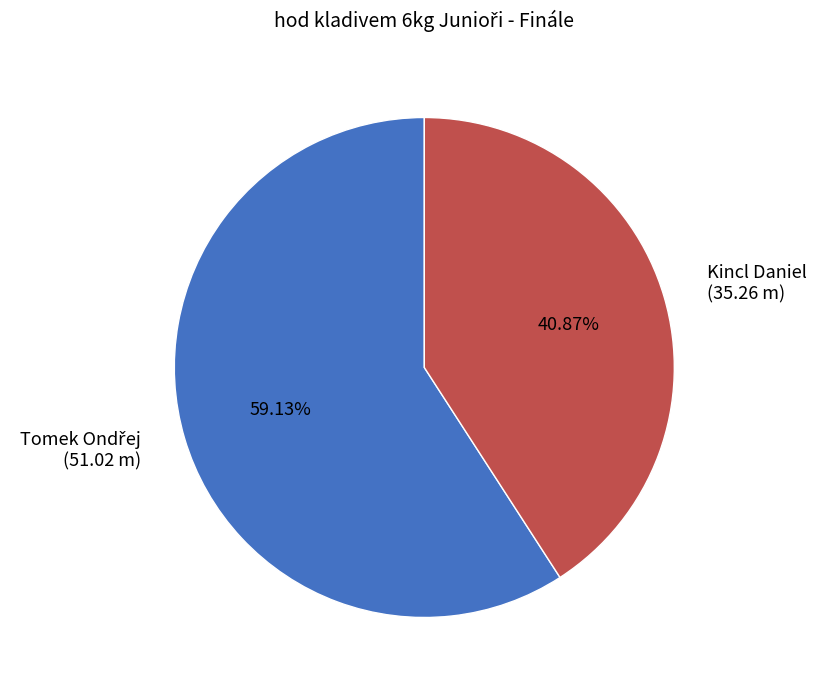

Does any single category account for the majority?

Yes